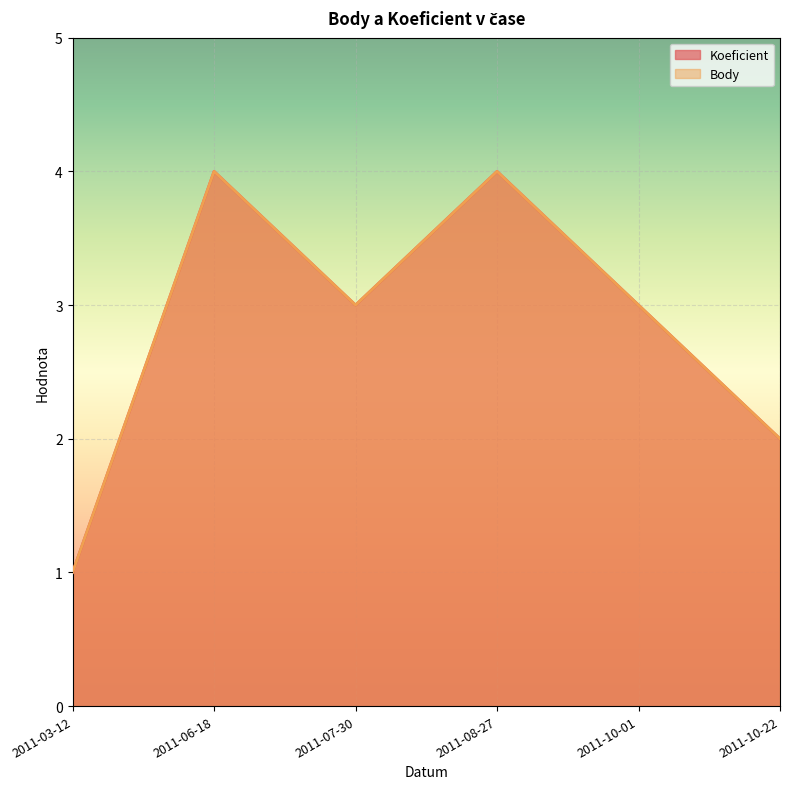

What are all the series names shown in the legend?

Koeficient, Body